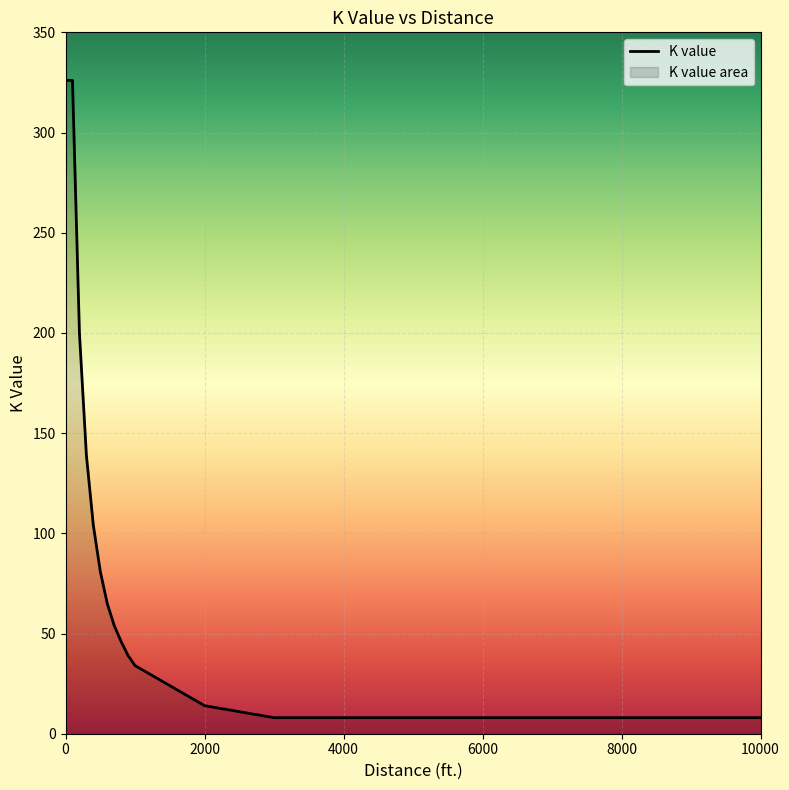

What is the minimum value shown in the chart?

8